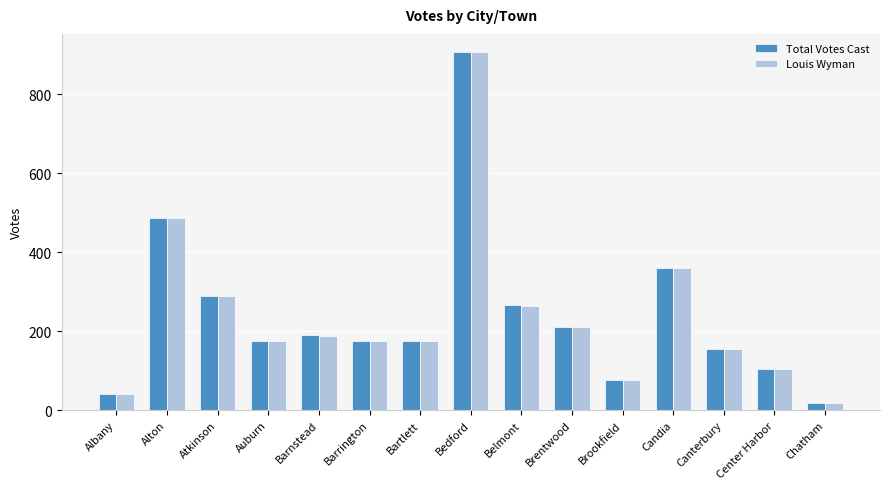

Is the value of Total Votes Cast at Brentwood greater than the value of Louis Wyman at Candia?

No